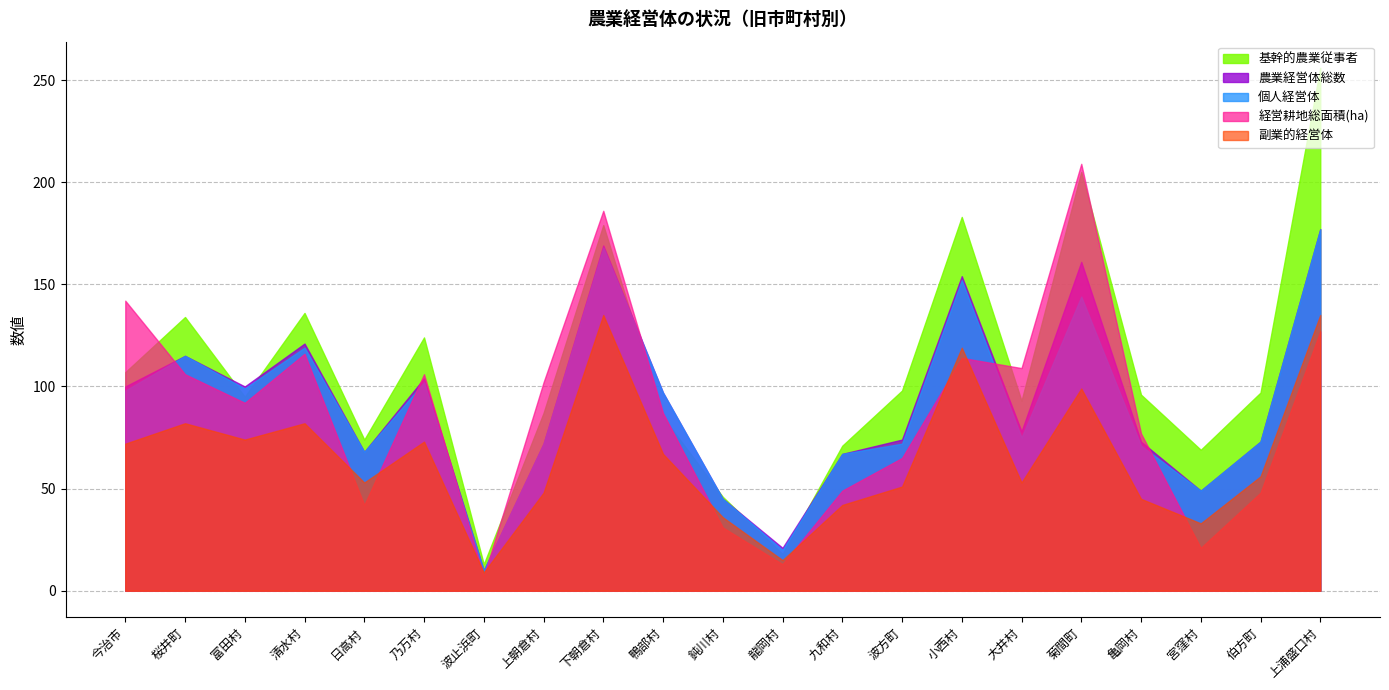

Is the value of 個人経営体 at 10 greater than the value of 総数 at 6?

Yes